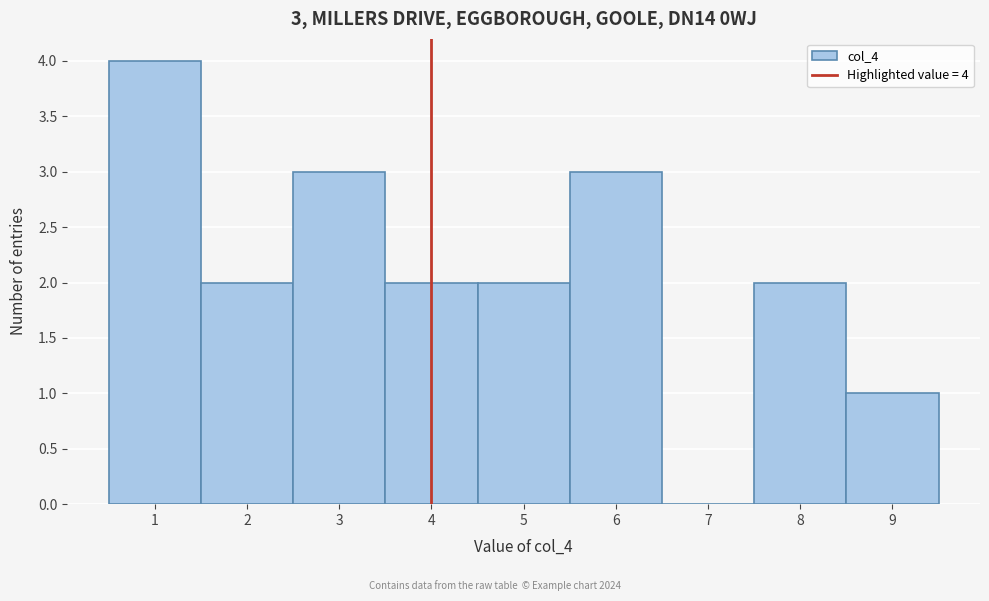

Over which range of the x-axis is the bar tallest?

0.5 to 1.5